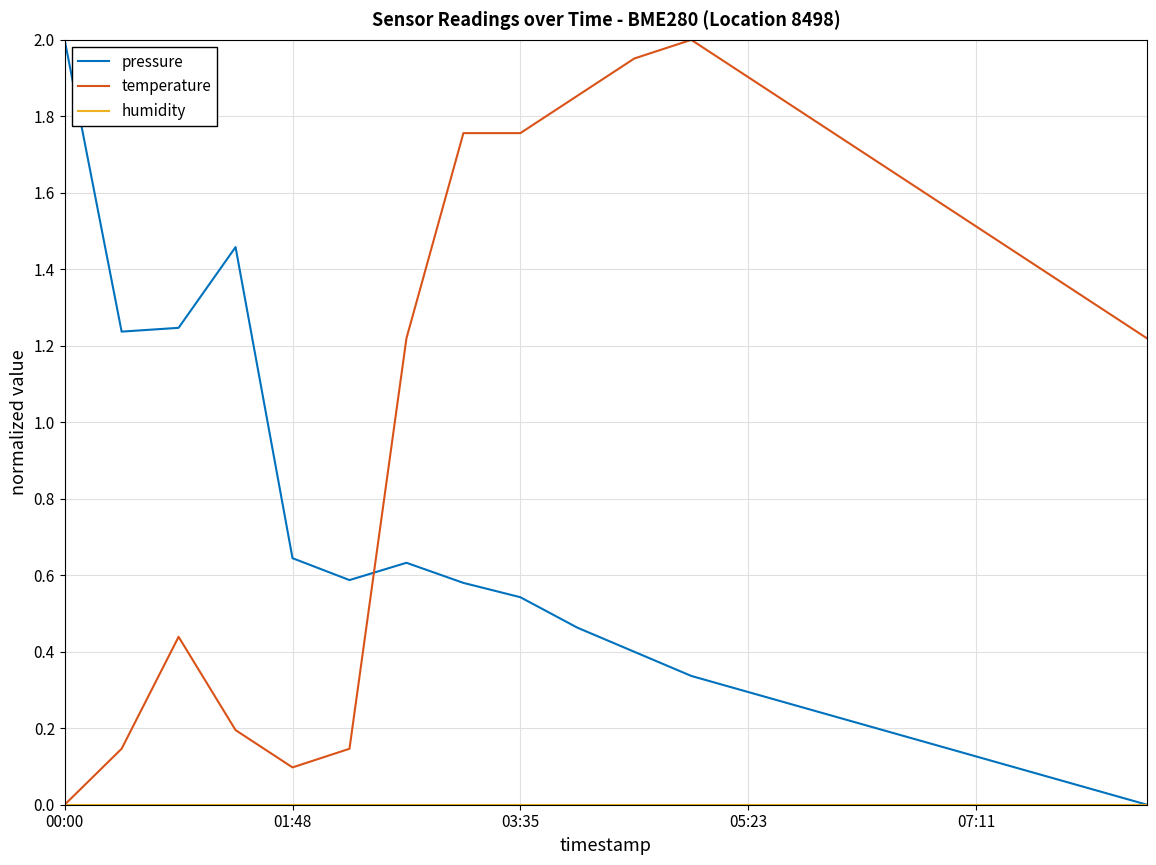

Which series has the largest total across all categories?

temperature